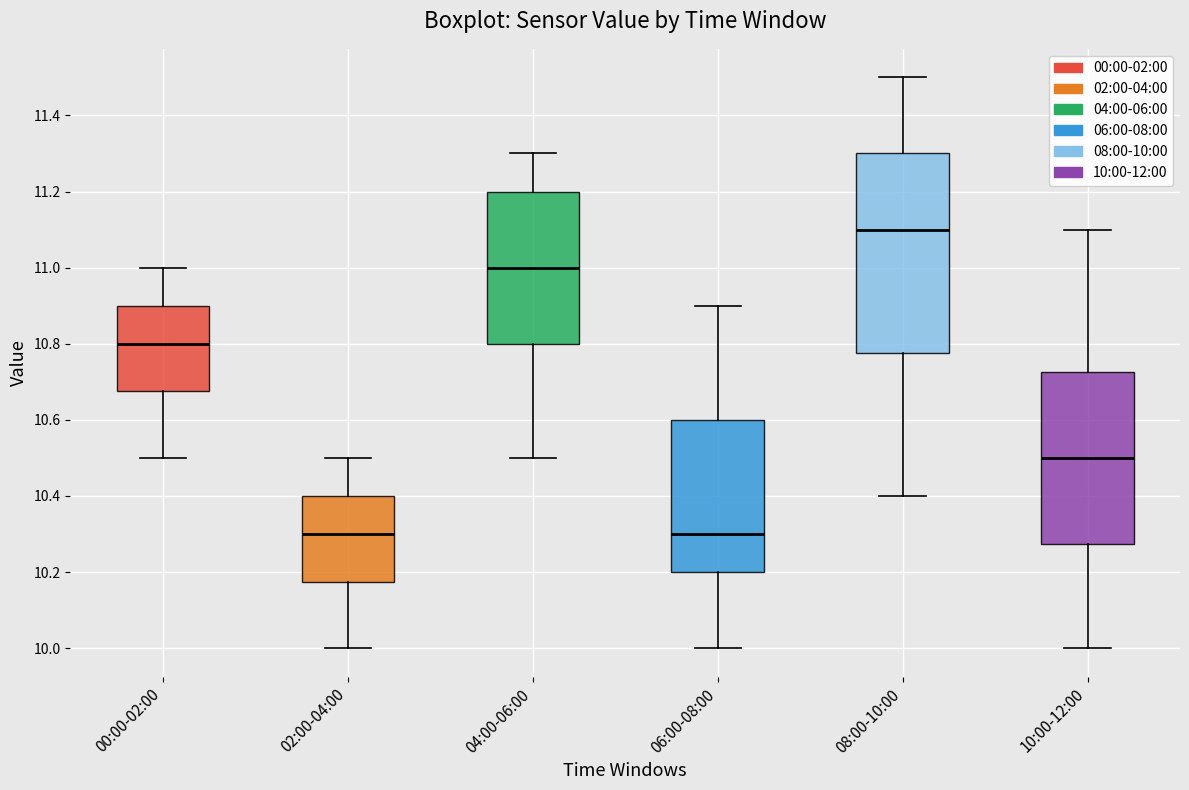

Where does the upper whisker of the box for 10:00-12:00 end on the y-axis? The values are not printed on the chart, so give them approximately, as read against the axis.

11.10